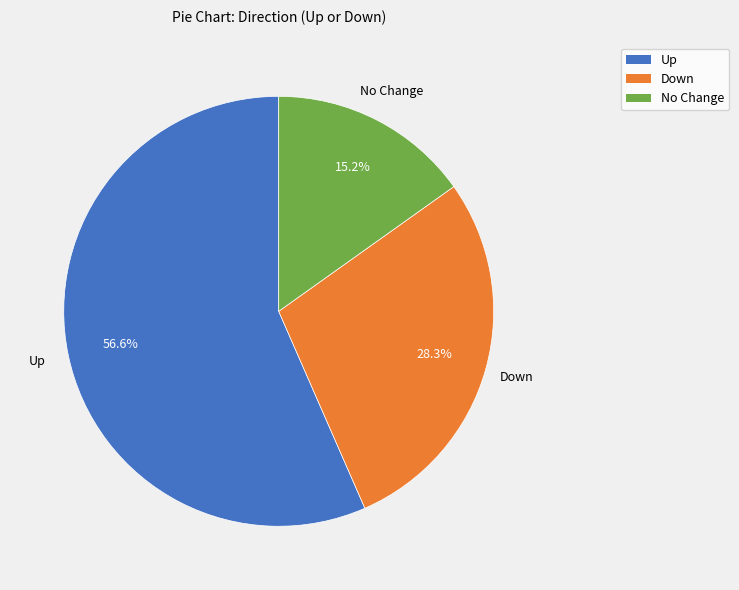

How many slices are in this pie chart?

3